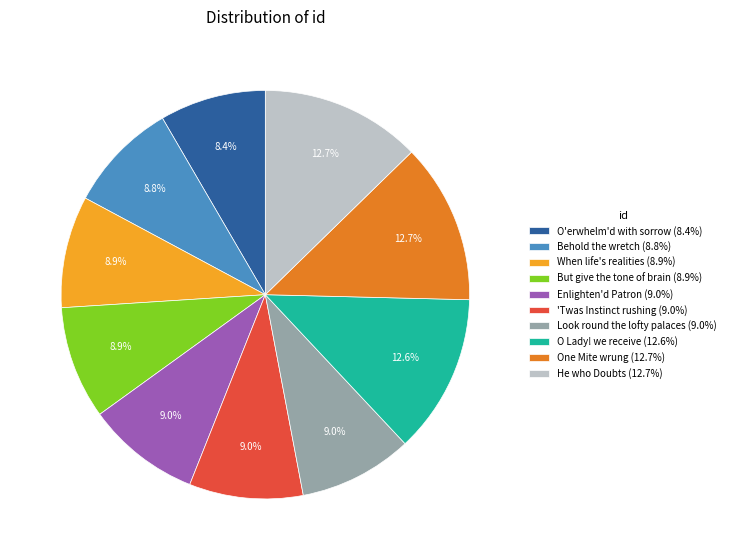

Count the number of slices in the pie.

10